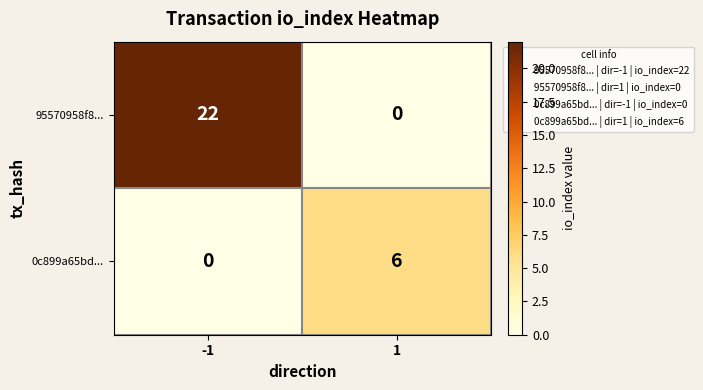

True or false: 95570958f8... has a value of 12 at 1.

False